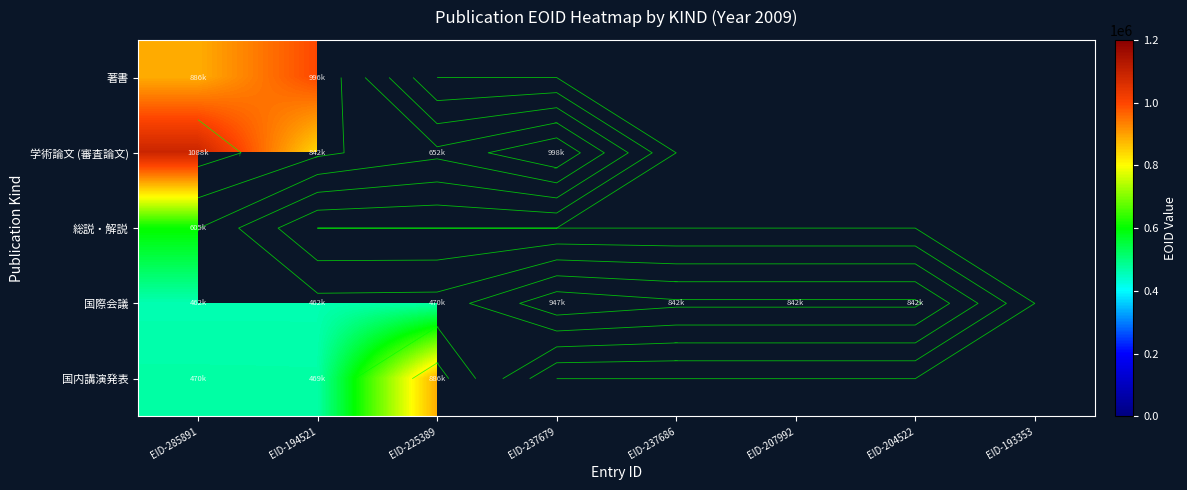

What is the highest value of the 著書 series?

996243.0